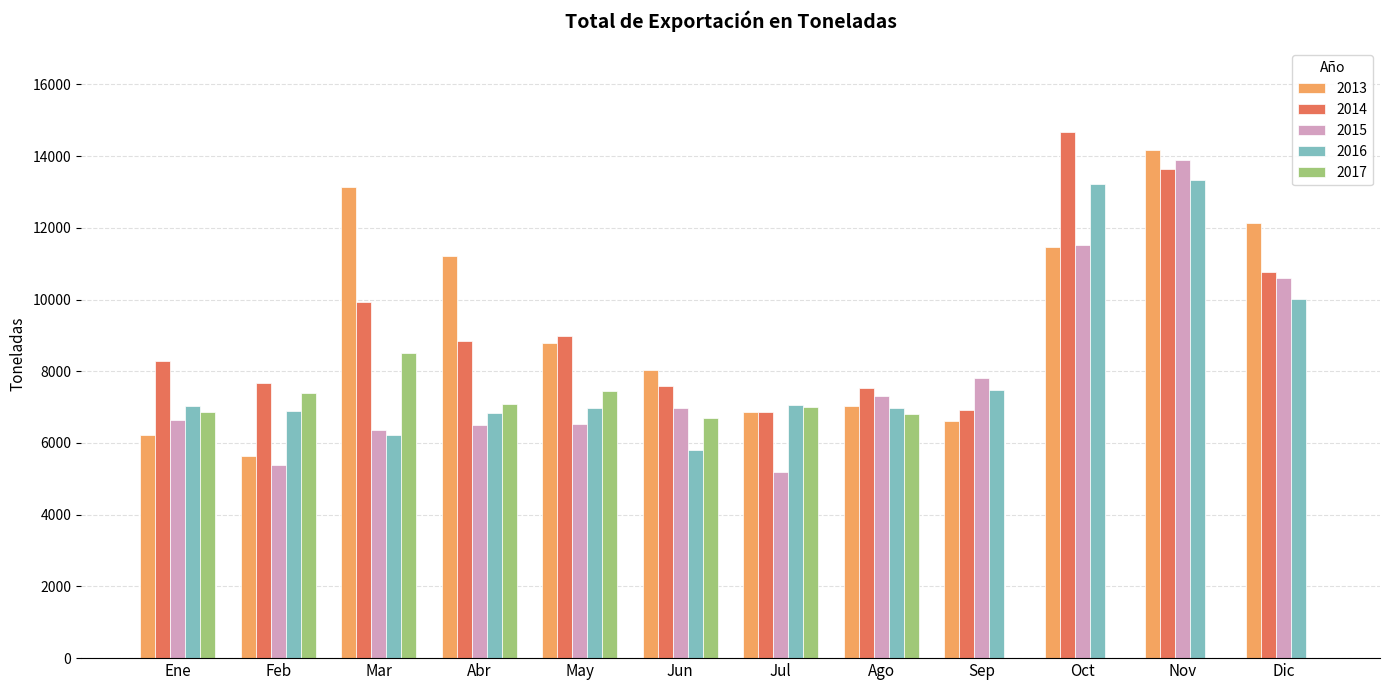

Are the bars horizontal?

No